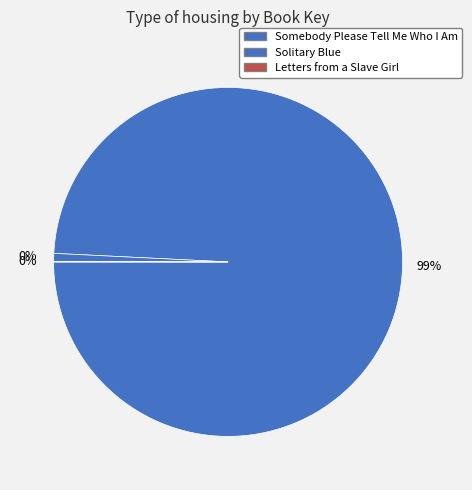

Which slice is the smallest?

Letters from a Slave Girl